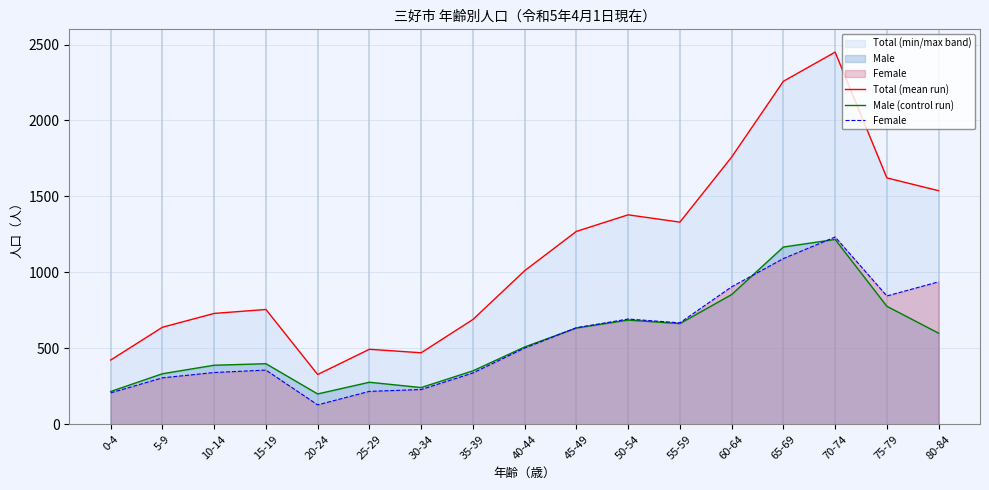

What is the difference between the Male (control run) values at 20-24 and 5-9?

133